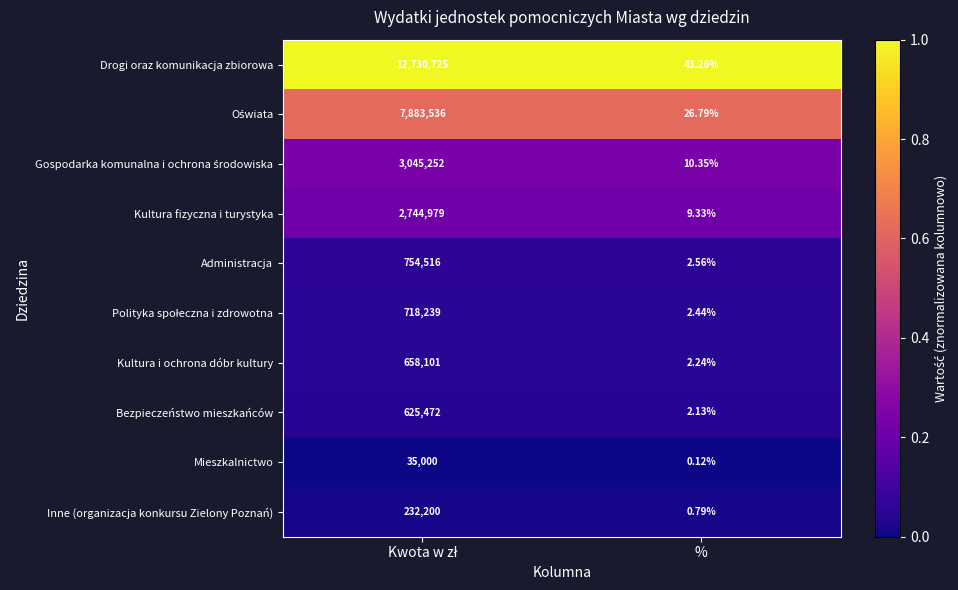

Which series has the largest total across all categories?

Drogi oraz komunikacja zbiorowa